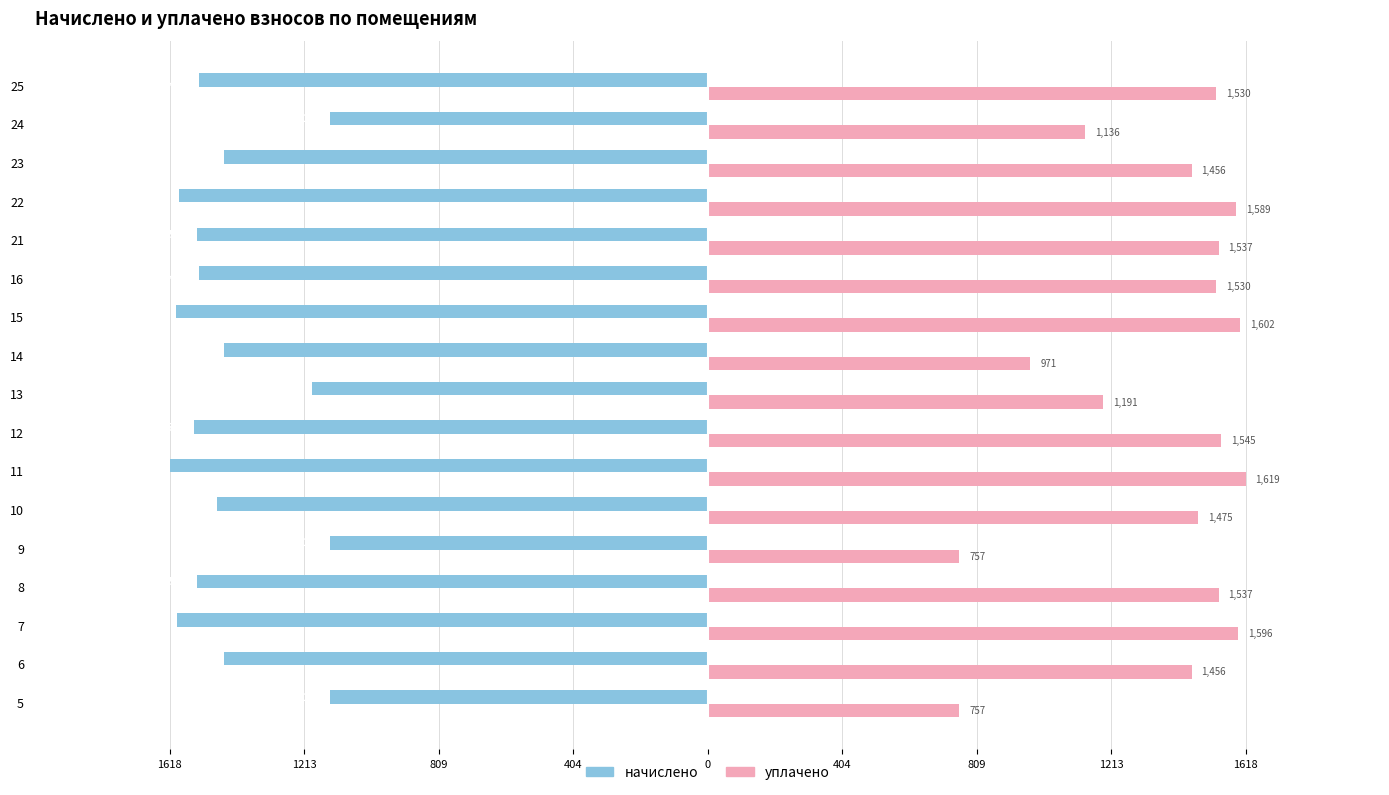

What is the lowest value of the начислено series?

-1618.6